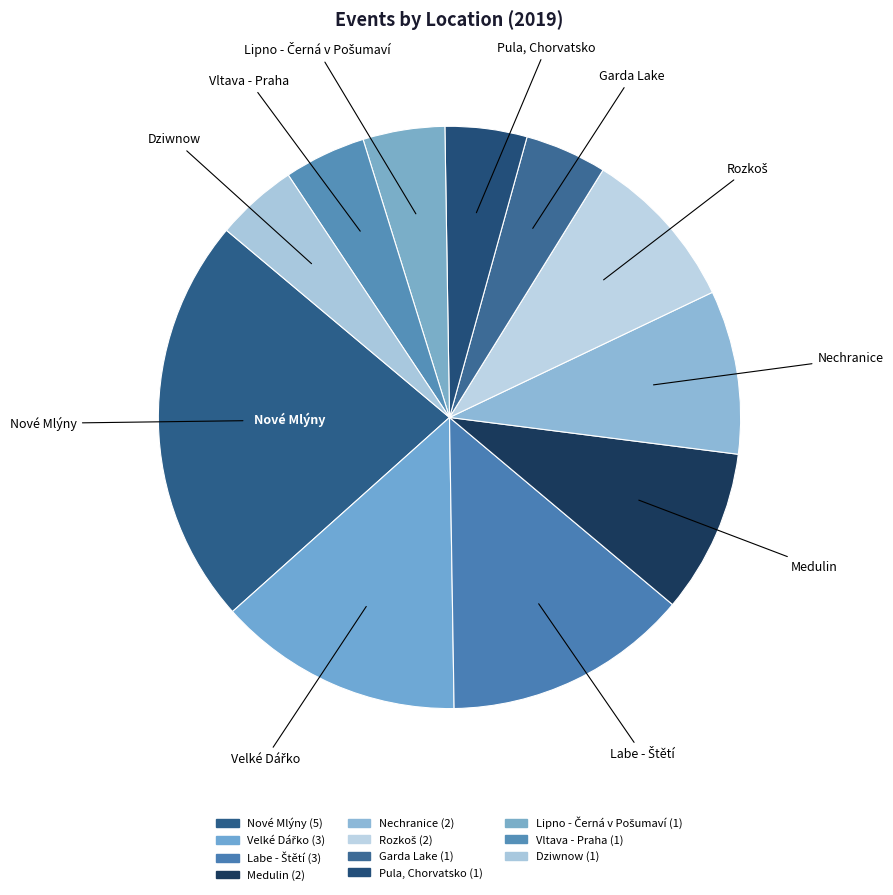

How many segments does this pie chart have?

11